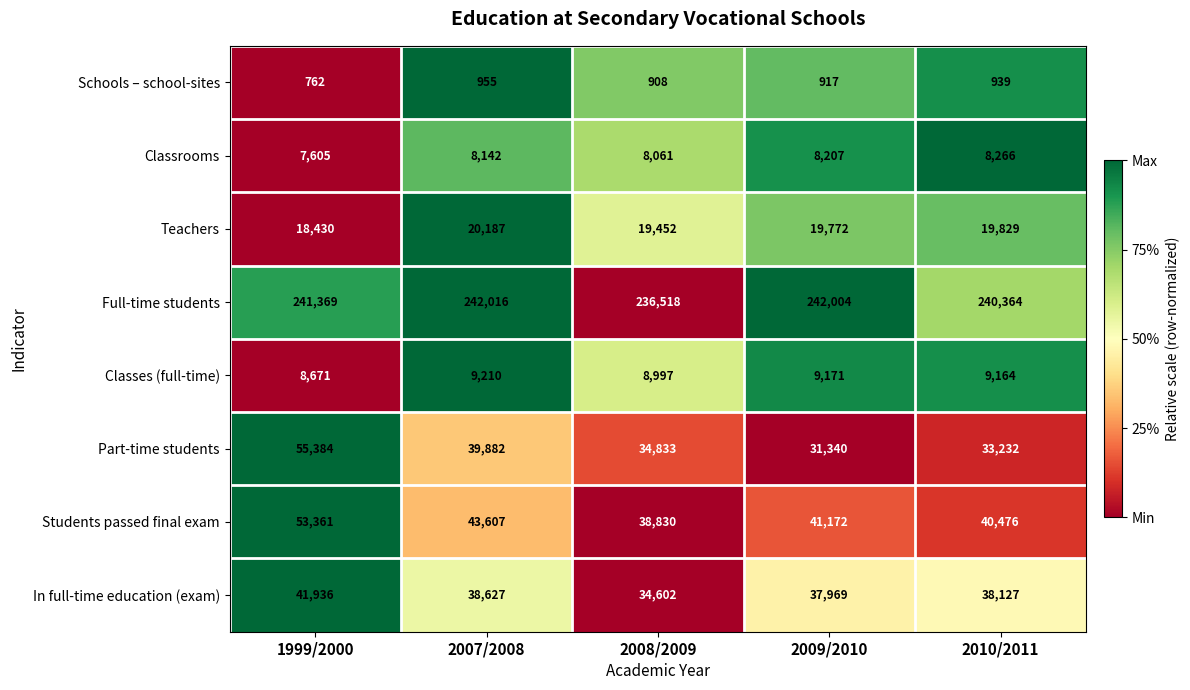

Which series has the widest spread of values?

Part-time students